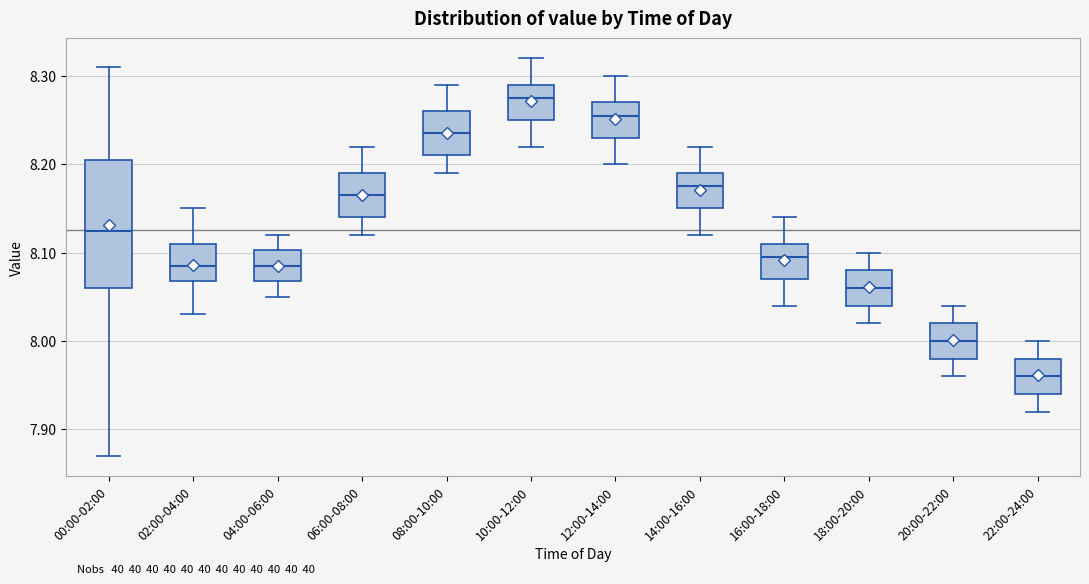

Where is the lower edge of the box for 14:00-16:00 on the y-axis? The values are not printed on the chart, so give them approximately, as read against the axis.

8.15